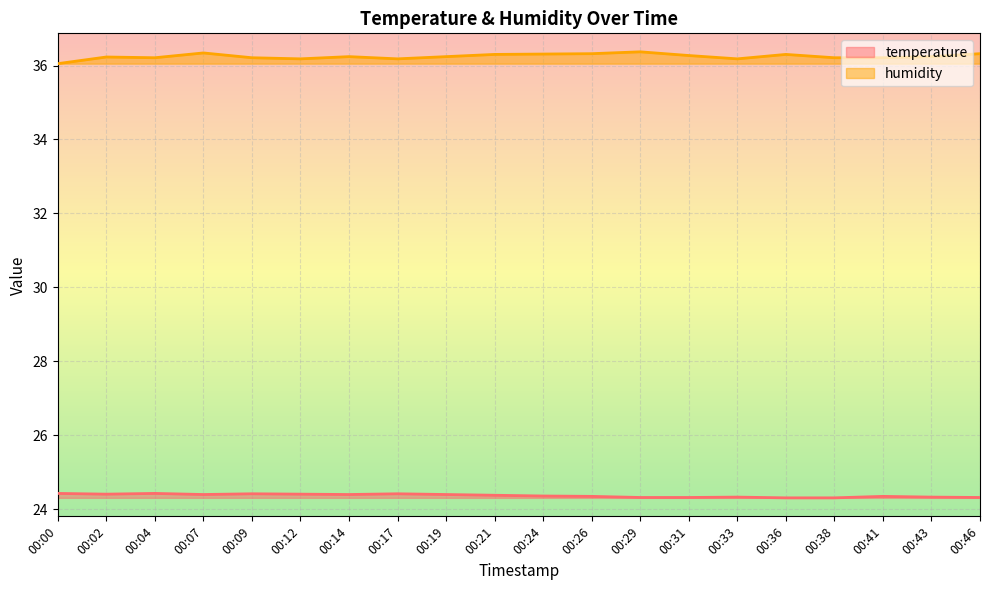

What is the difference between the temperature values at 00:38 and 00:14?

0.1